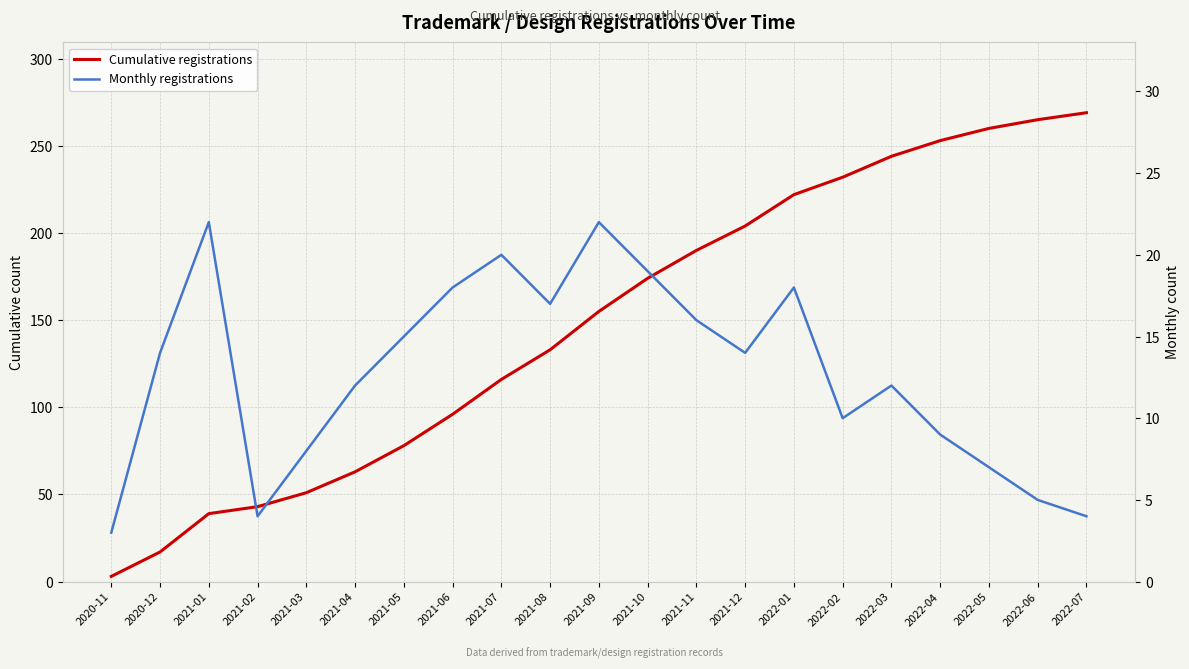

What position from the right is 2021-03?

17